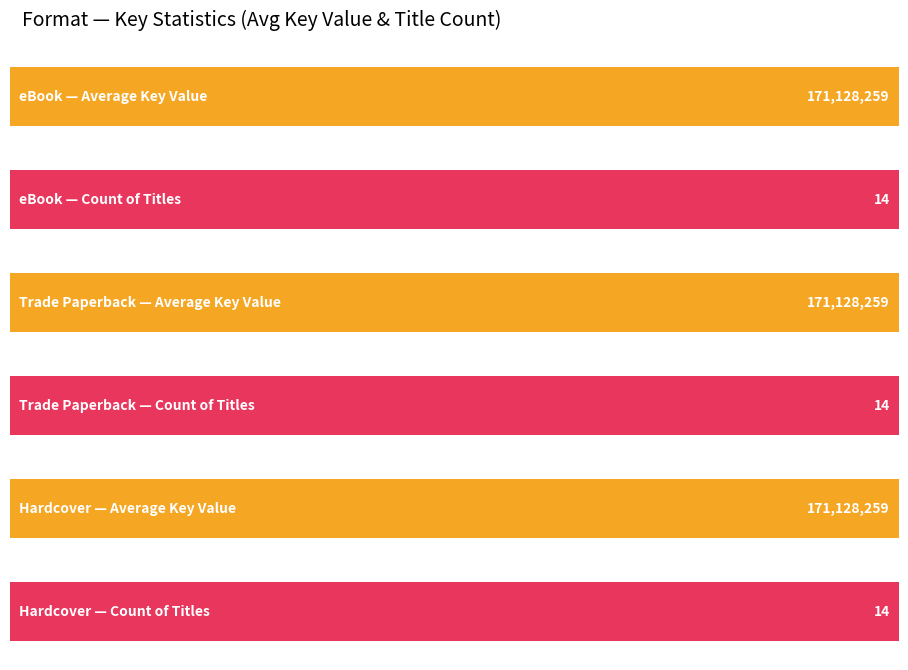

What position from the left is Hardcover?

3